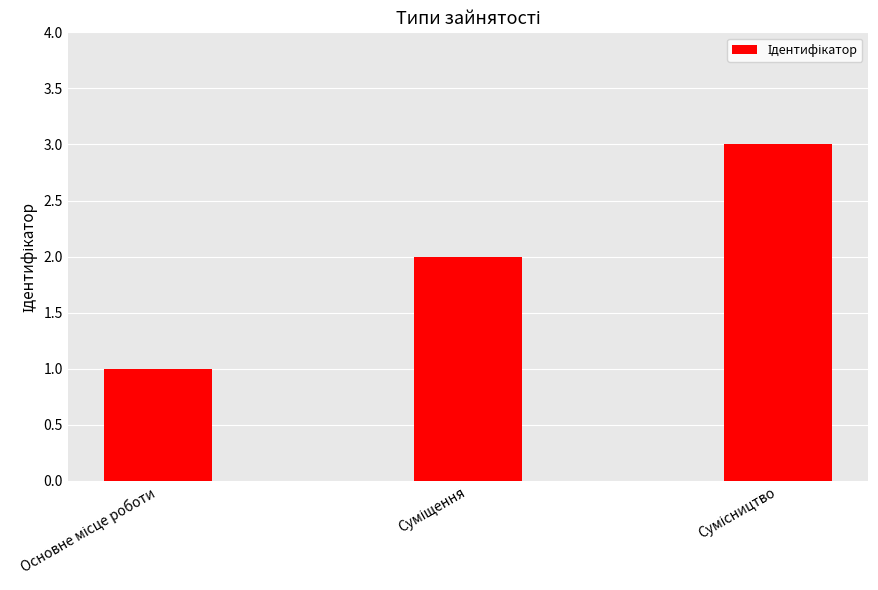

What is the greatest value displayed?

3